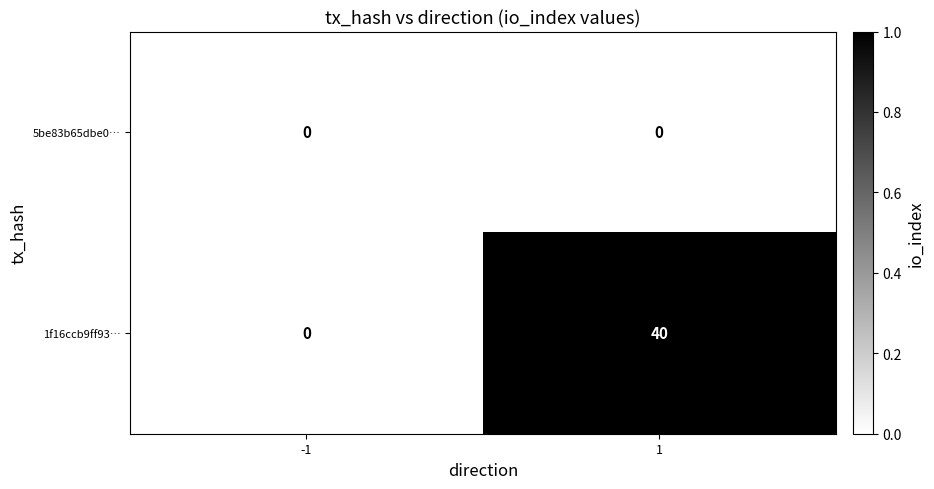

Reading right to left, extract all data points from this chart.

5be83b65dbe0…: 1=0	-1=0
1f16ccb9ff93…: 1=40	-1=0